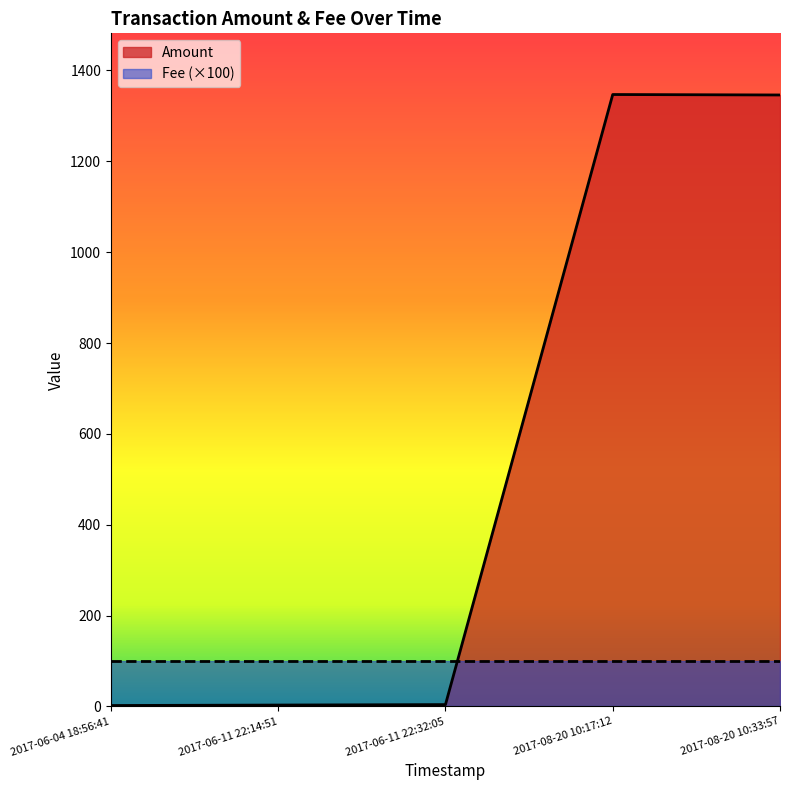

What is the maximum value for Amount?

1347